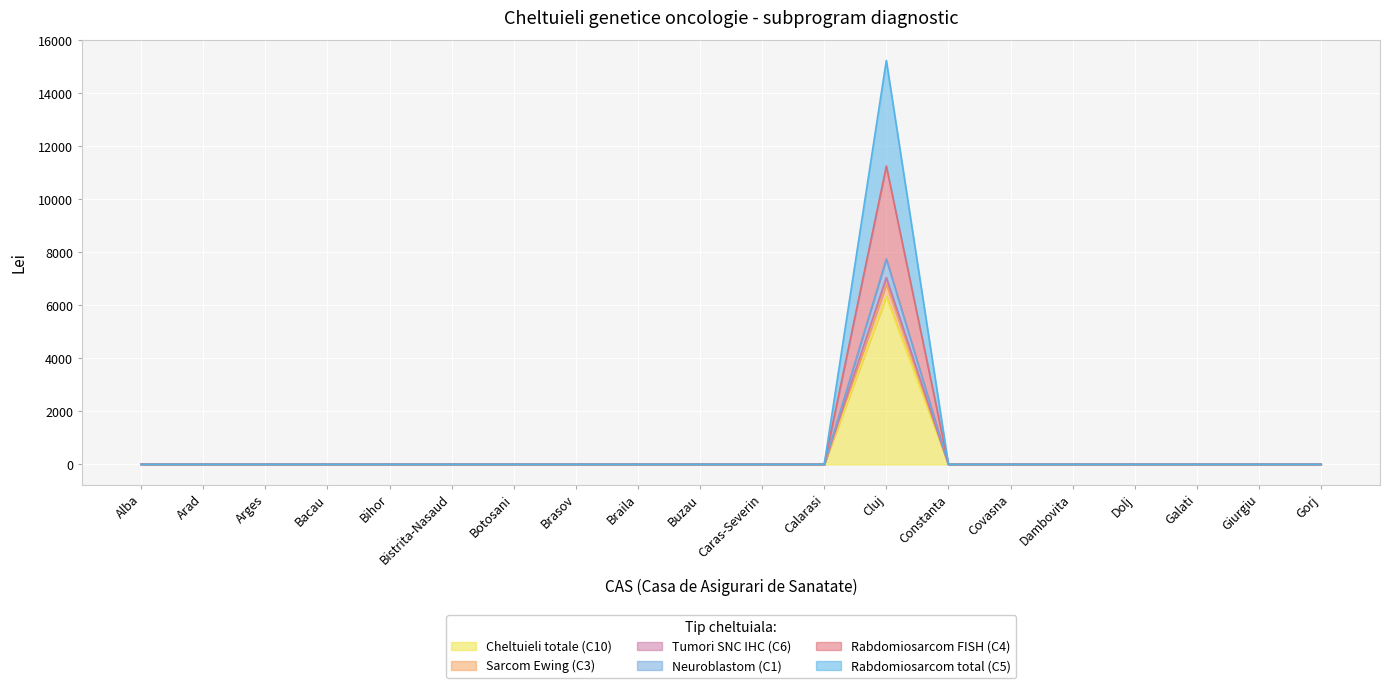

How many positive values does the Cheltuieli totale (C10) series have?

1